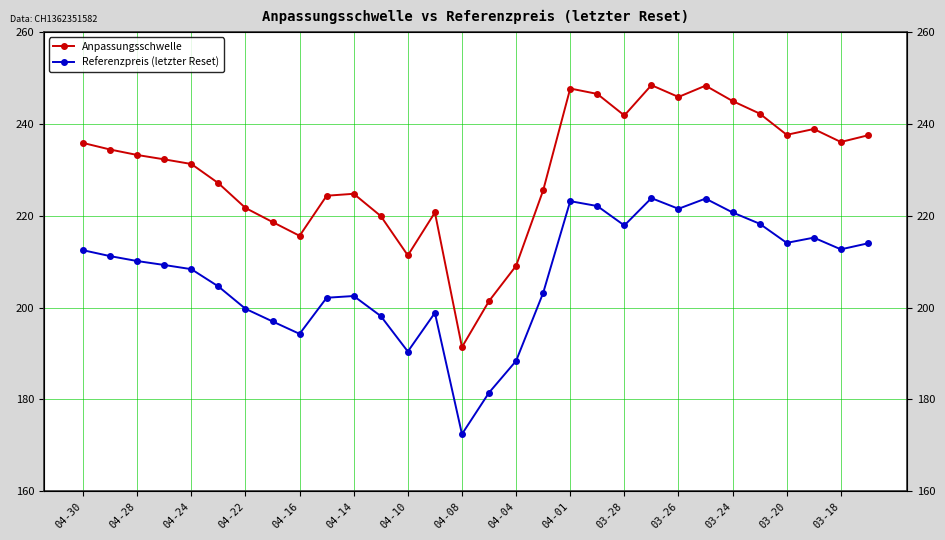

What position from the right is 03-28?

10